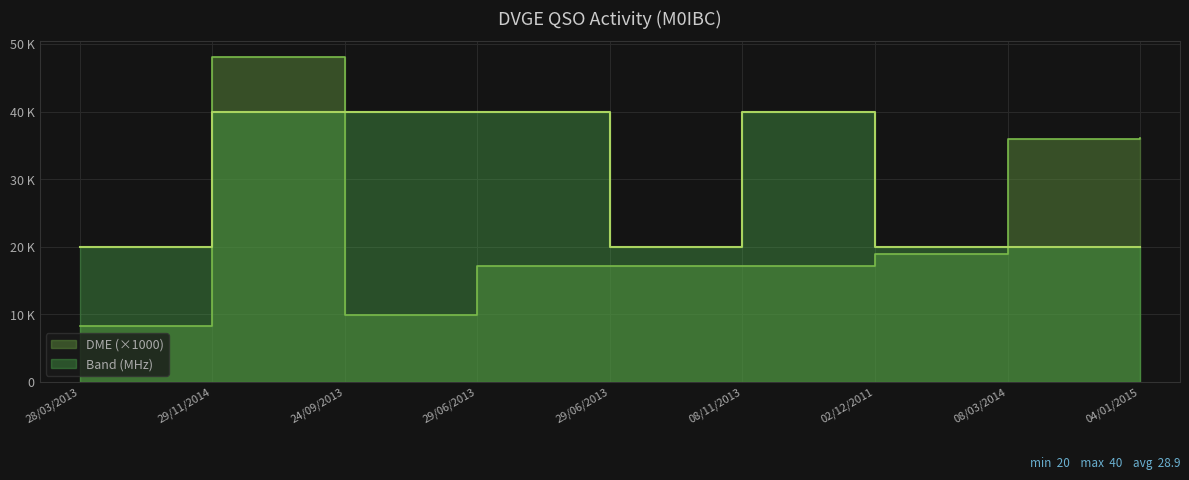

What is the difference between the maximum and minimum values in the QSOs by Band series?

20.0